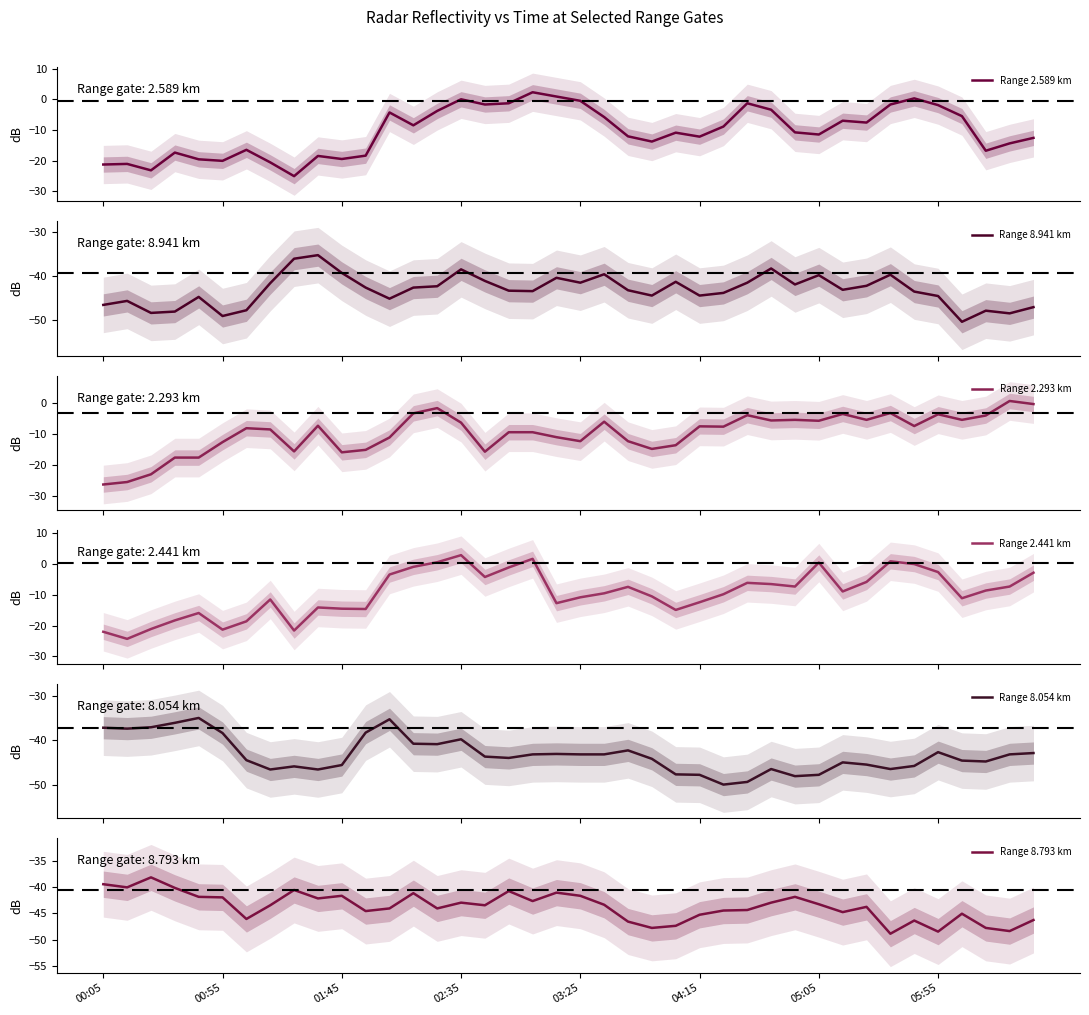

What is the value of the Range 2.293 km point at the 37th from the left?

-5.3